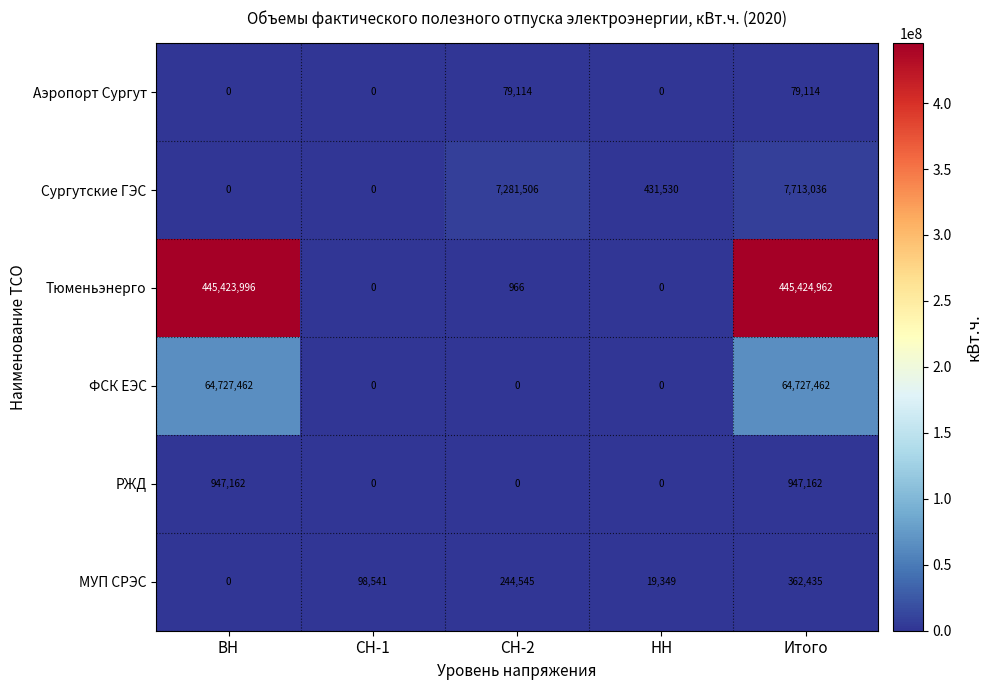

What is the difference between the highest and lowest values at ВН?

445423996